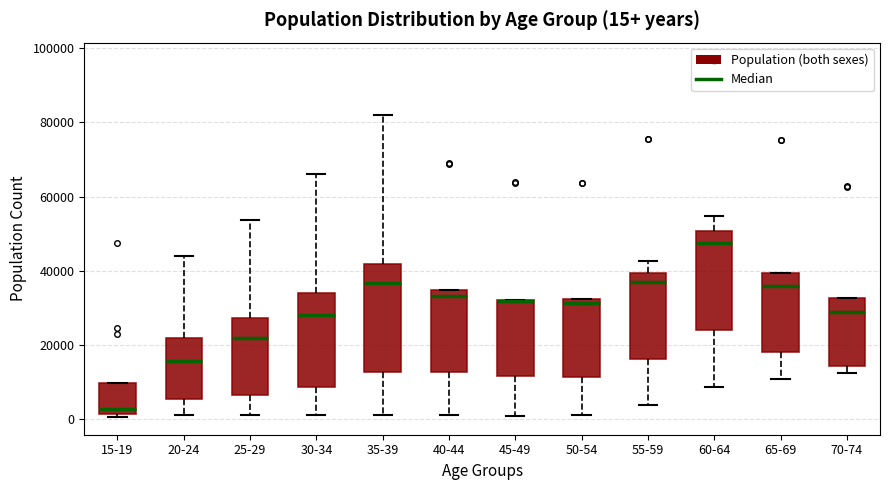

Comparing the boxes themselves (not the whiskers), which one is the tallest?

35-39